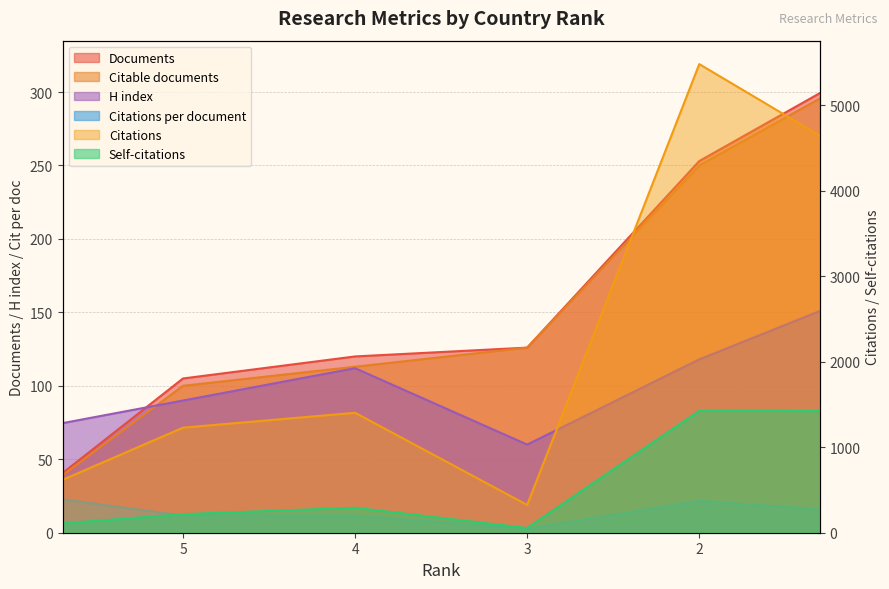

At how many categories does at least one series exceed 1296?

3